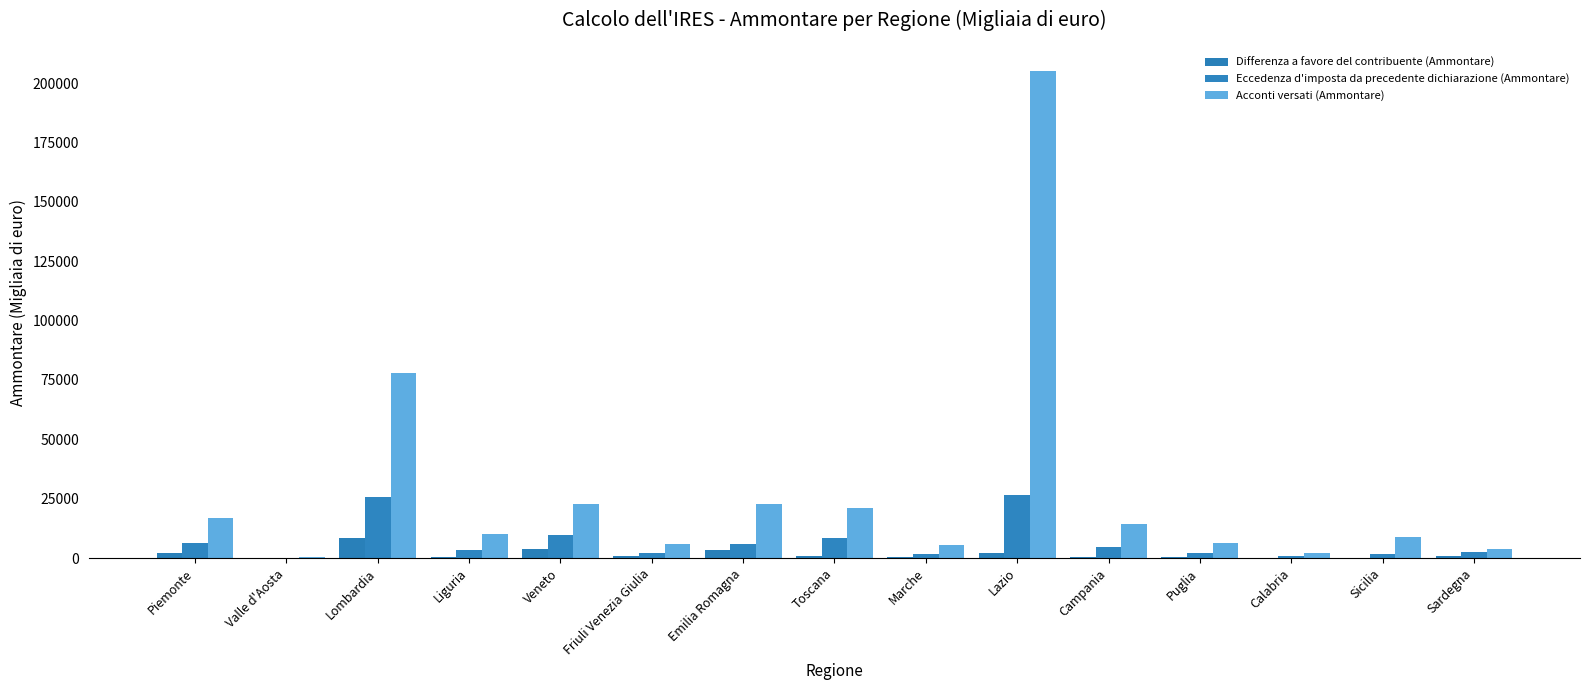

What is the label of the 10th bar from the left?

Lazio